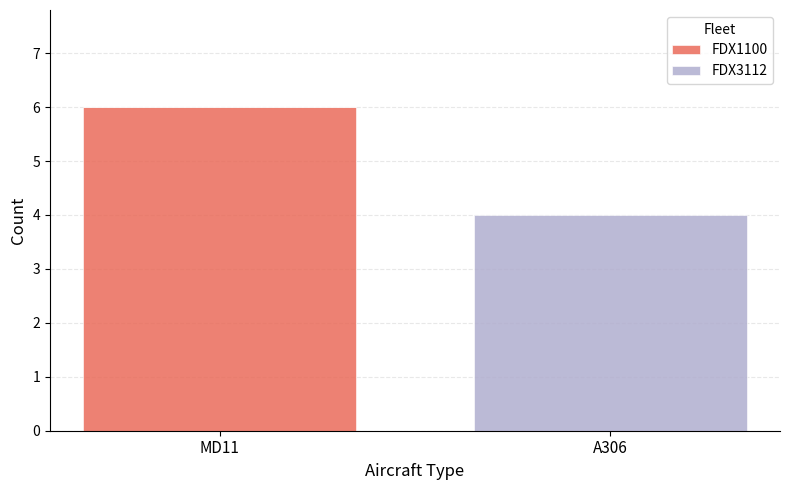

At which category is the sum across all series the highest?

MD11